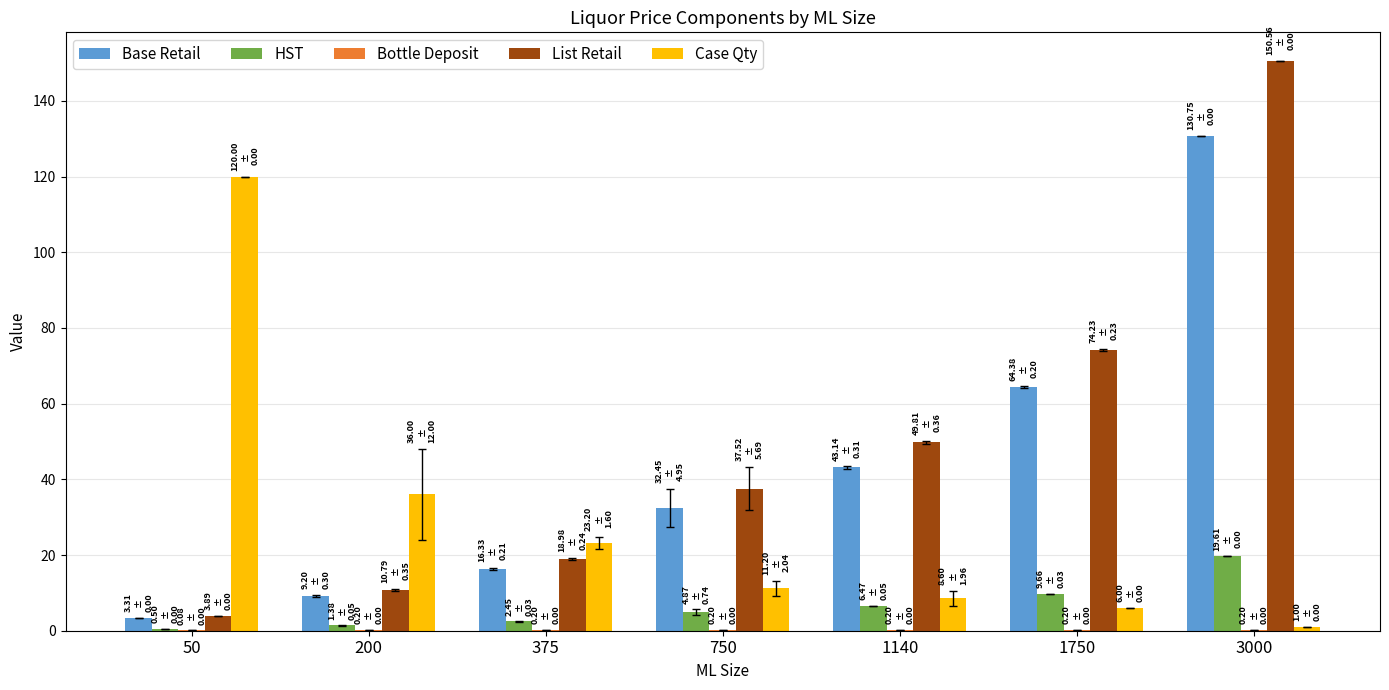

Which series has the largest range (max minus min)?

List Retail